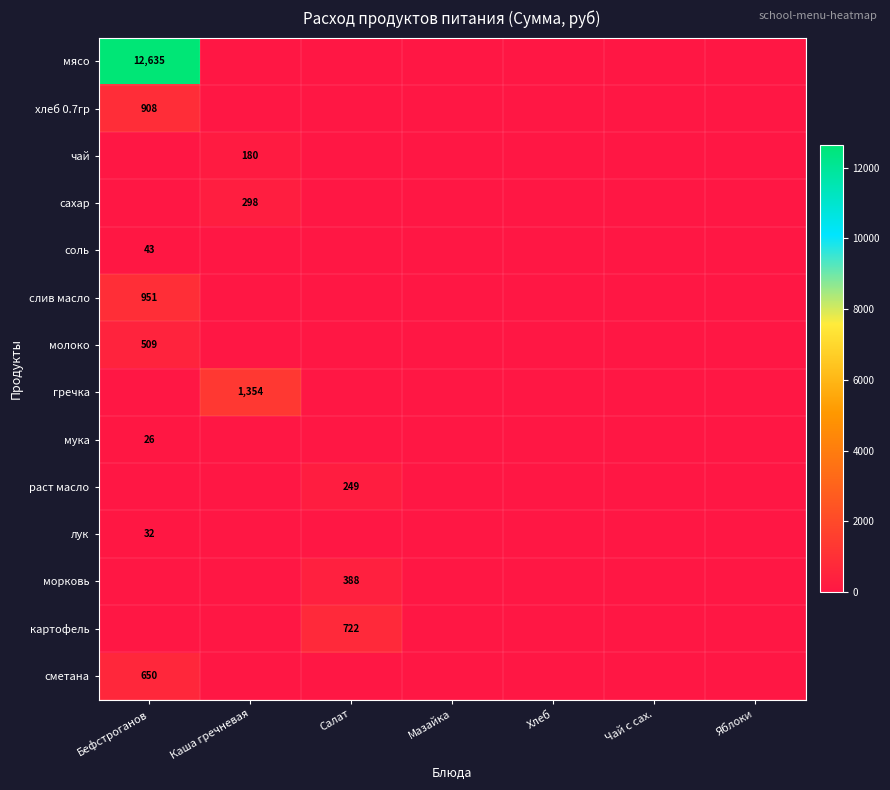

What is the greatest value displayed?

12635.0